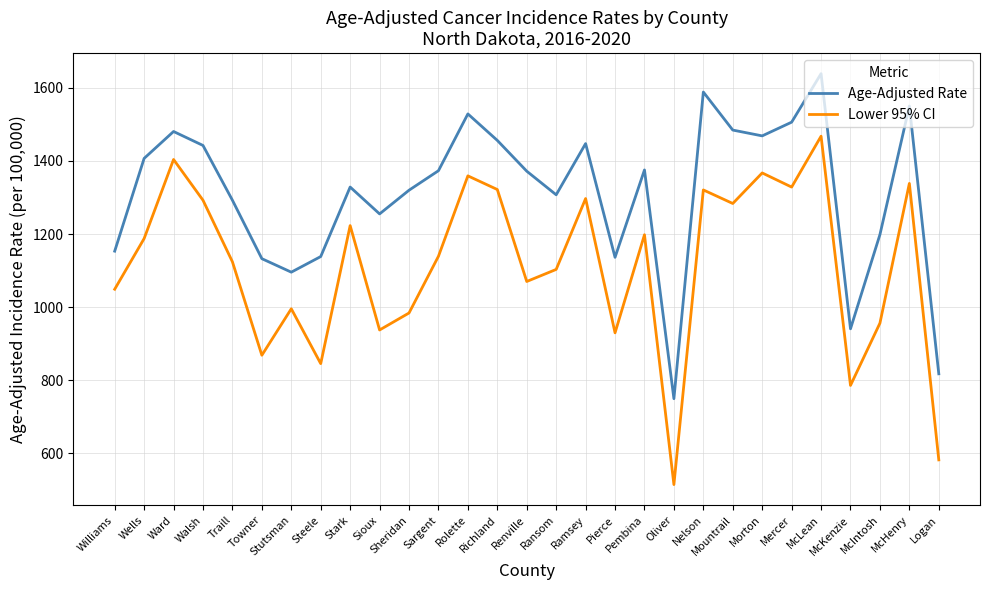

True or false: Lower 95% CI and Age-Adjusted Rate cross at least once.

False